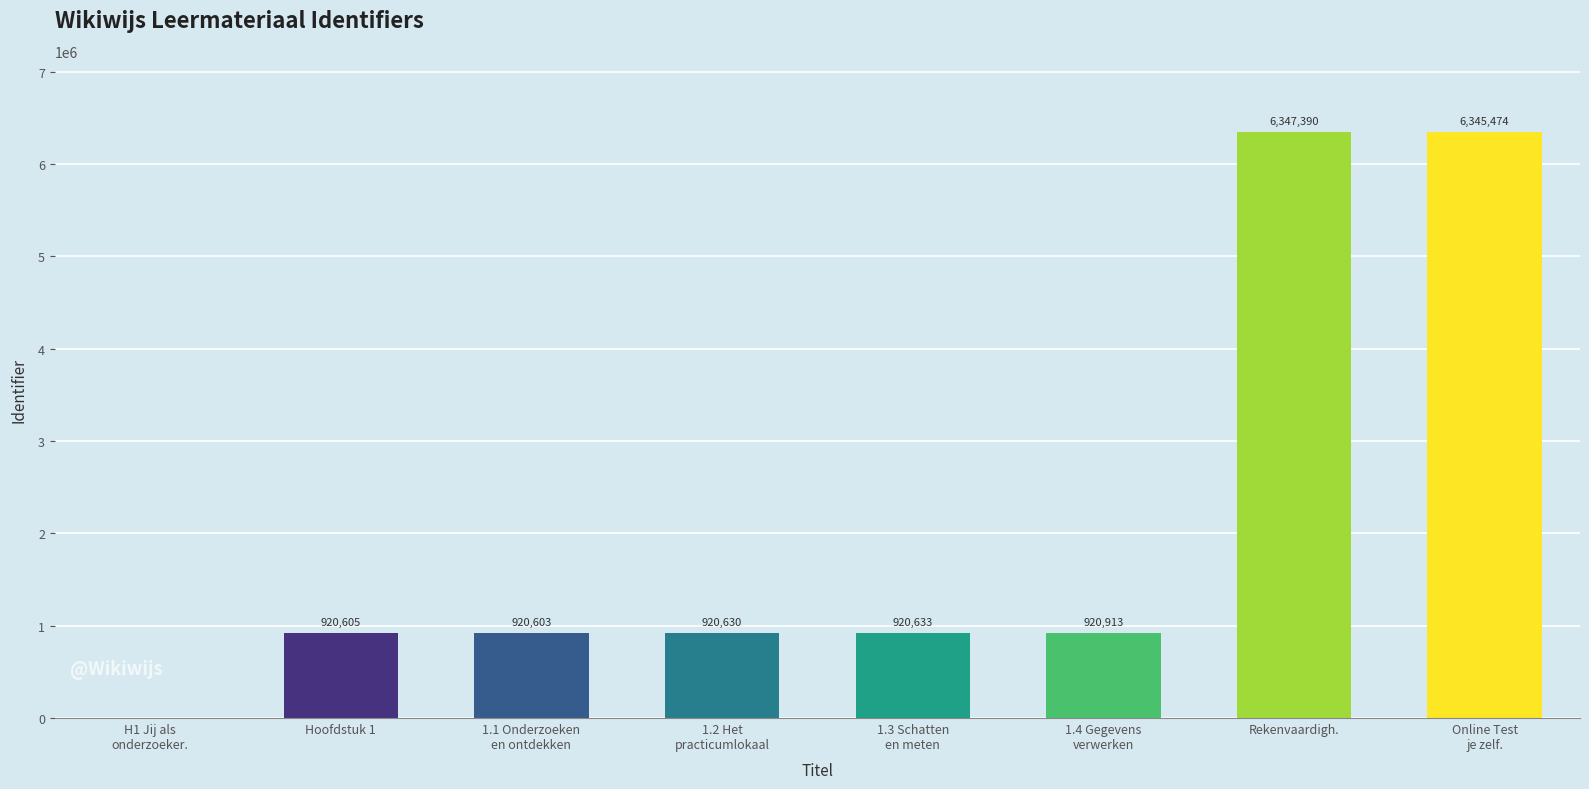

Which label corresponds to the largest value in the chart?

Rekenvaardigh.